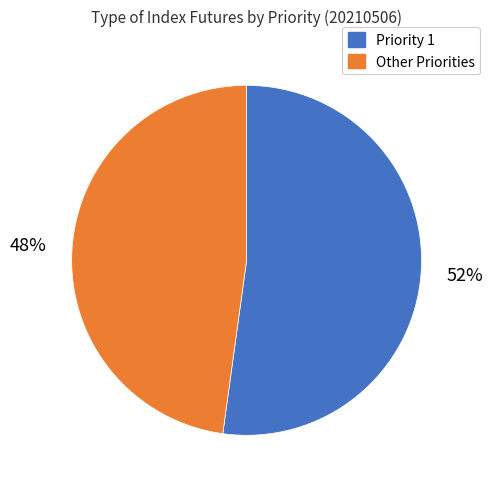

Is the sum of Other Priorities and Priority 1 greater than half?

Yes